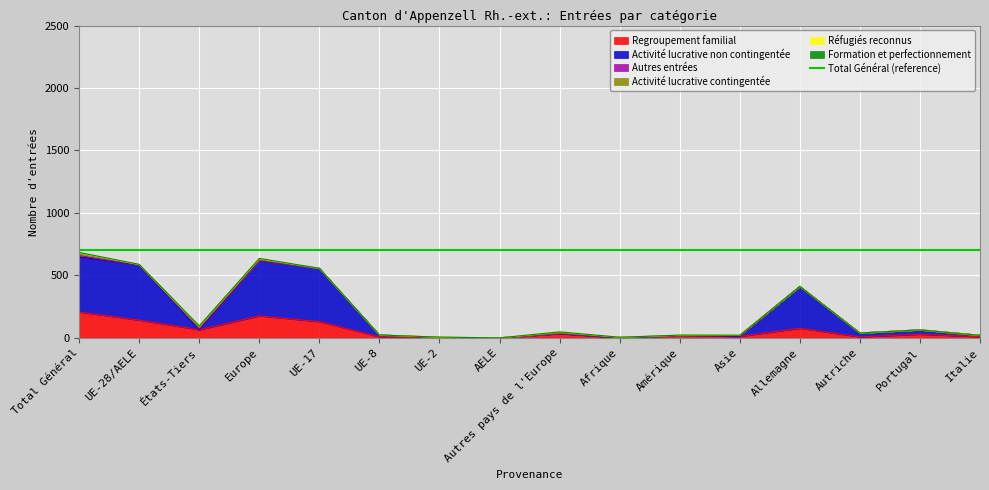

Reading left to right, extract all data points from this chart.

Regroupement familial: Total Général=207	UE-28/AELE=142	États-Tiers=65	Europe=176	UE-17=130	UE-8=8	UE-2=2	AELE=0	Autres pays de l'Europe=34	Afrique=1	Amérique=18	Asie=12	Allemagne=77	Autriche=8	Portugal=29	Italie=9
Activité lucrative non contingentée: Total Général=441	UE-28/AELE=441	États-Tiers=0	Europe=441	UE-17=426	UE-8=15	UE-2=0	AELE=0	Autres pays de l'Europe=0	Afrique=0	Amérique=0	Asie=0	Allemagne=335	Autriche=30	Portugal=35	Italie=11
Autres entrées: Total Général=12	UE-28/AELE=1	États-Tiers=11	Europe=4	UE-17=1	UE-8=0	UE-2=0	AELE=0	Autres pays de l'Europe=3	Afrique=3	Amérique=0	Asie=5	Allemagne=0	Autriche=1	Portugal=0	Italie=0
Activité lucrative contingentée: Total Général=11	UE-28/AELE=3	États-Tiers=8	Europe=5	UE-17=0	UE-8=0	UE-2=3	AELE=0	Autres pays de l'Europe=2	Afrique=0	Amérique=3	Asie=3	Allemagne=0	Autriche=0	Portugal=0	Italie=0
Réfugiés reconnus: Total Général=11	UE-28/AELE=0	États-Tiers=11	Europe=9	UE-17=0	UE-8=0	UE-2=0	AELE=0	Autres pays de l'Europe=9	Afrique=1	Amérique=0	Asie=1	Allemagne=0	Autriche=0	Portugal=0	Italie=0
Formation et perfectionnement: Total Général=2	UE-28/AELE=1	États-Tiers=1	Europe=1	UE-17=0	UE-8=0	UE-2=1	AELE=0	Autres pays de l'Europe=0	Afrique=0	Amérique=1	Asie=0	Allemagne=0	Autriche=0	Portugal=0	Italie=0